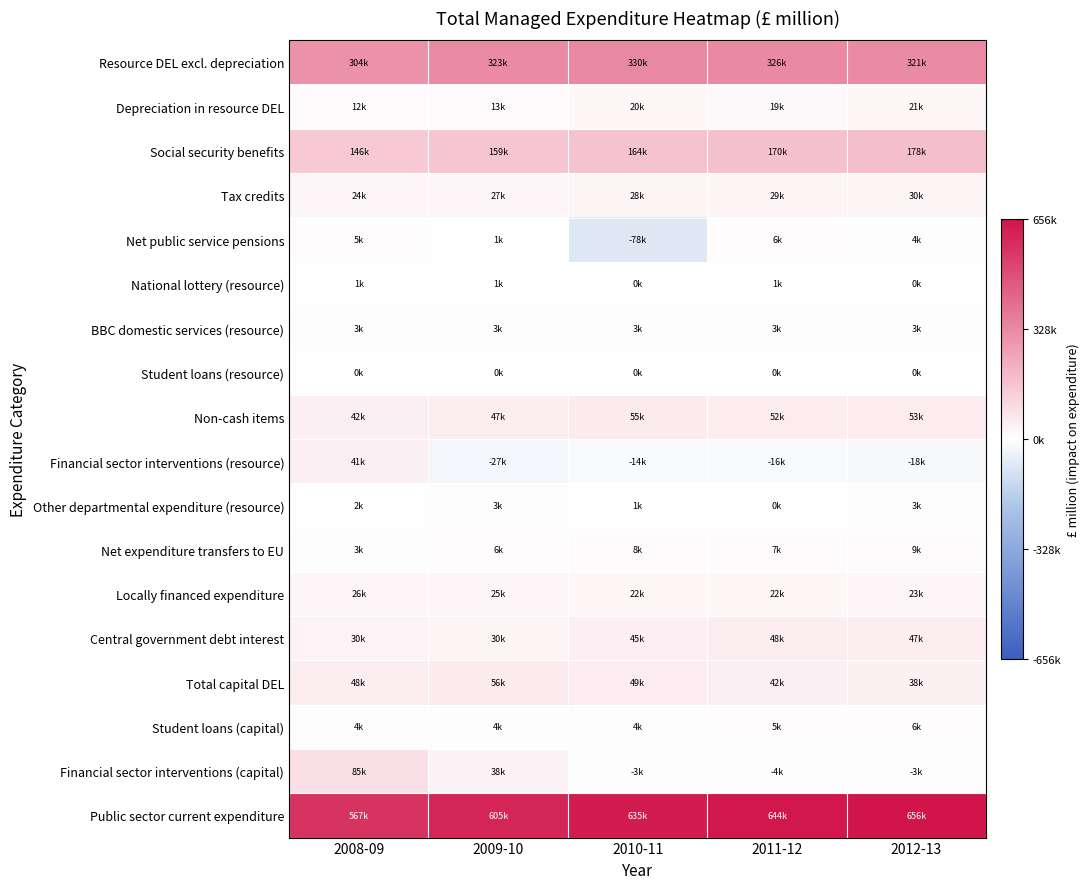

Which category has the lowest value across all series?

2010-11